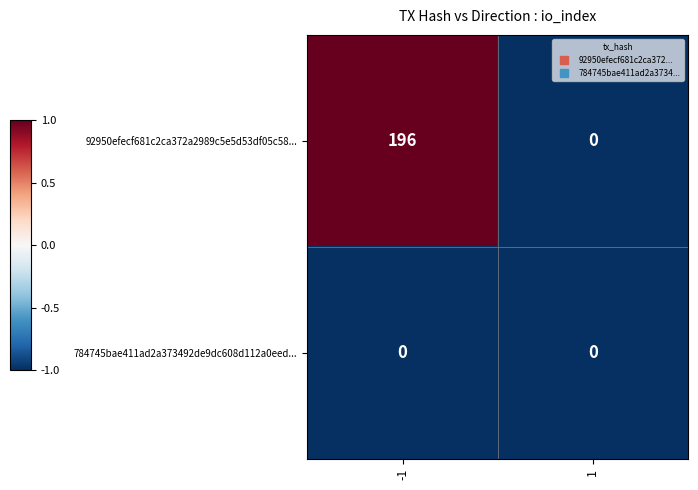

Reading right to left, transcribe all the data shown in this chart.

92950efecf681c2ca372a2989c5e5d53df05c58...: 0	196
784745bae411ad2a373492de9dc608d112a0eed...: 0	0